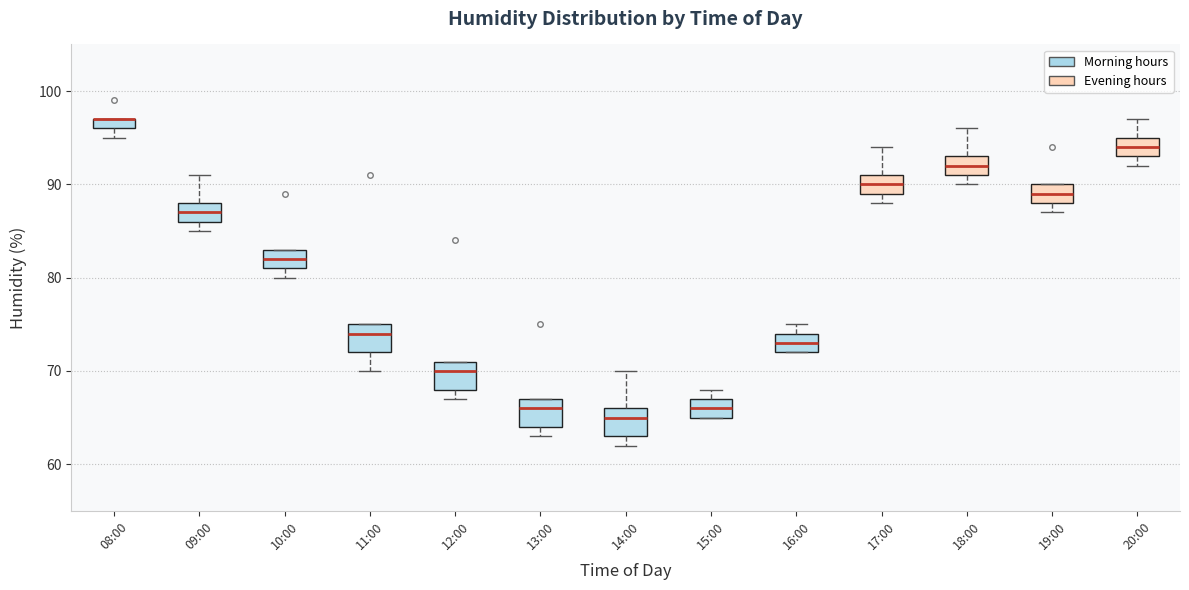

Where does the upper whisker of the box for 18:00 end on the y-axis? The values are not printed on the chart, so give them approximately, as read against the axis.

96